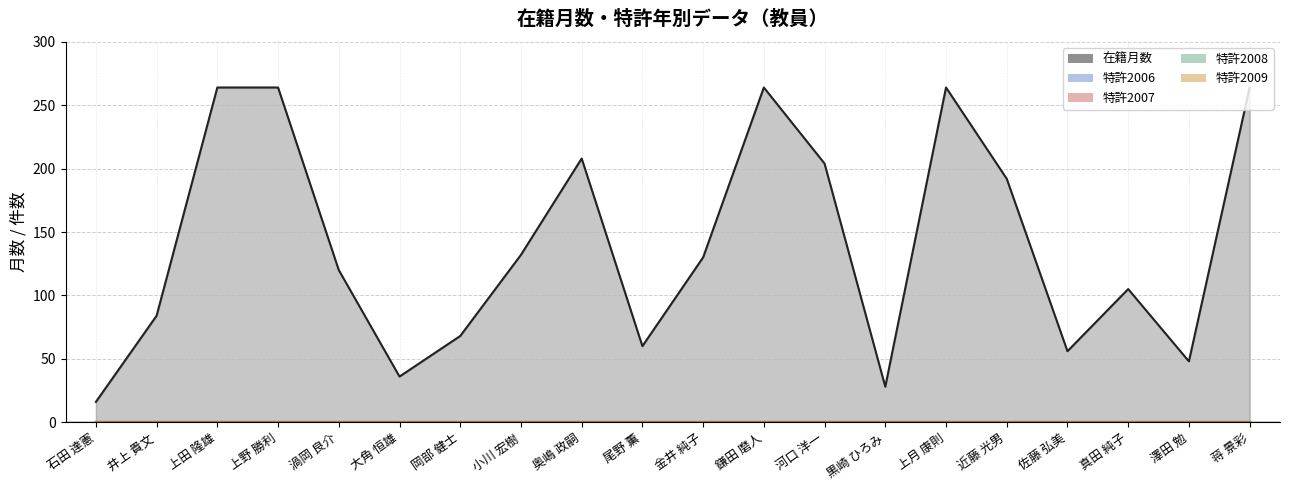

What is the total value across all series at 澤田 勉?

48